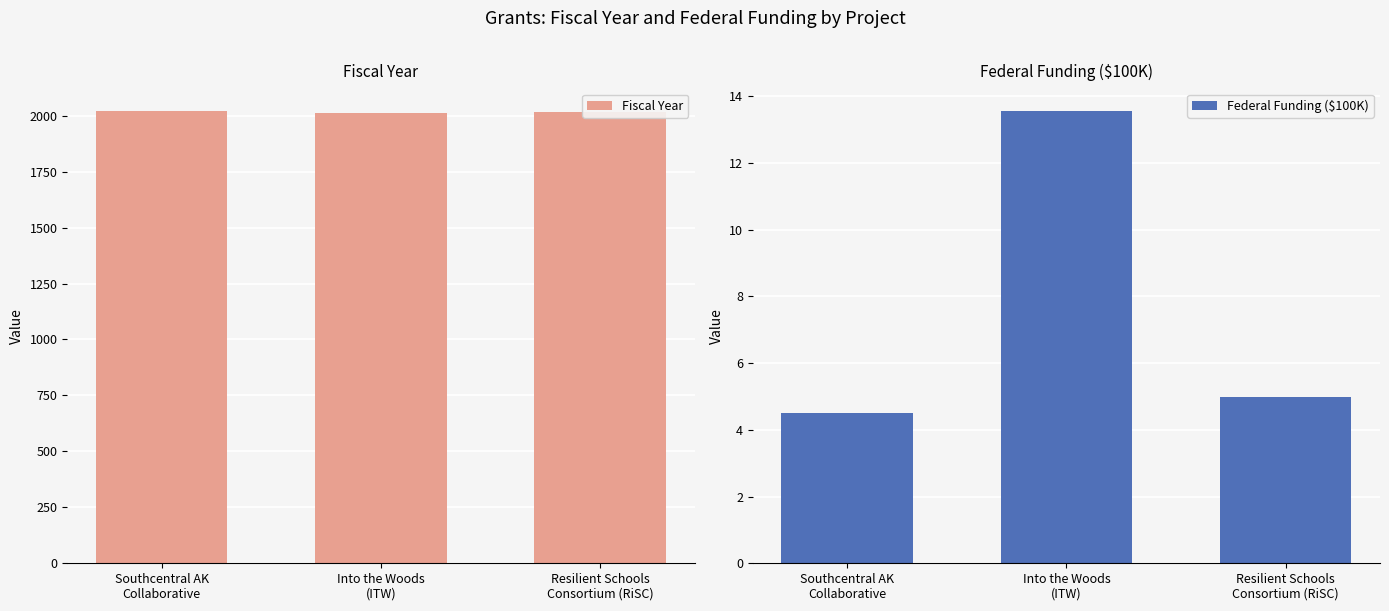

Reading left to right, what are all the values shown in this chart?

Fiscal Year: Southcentral AK
Collaborative=2021.0	Into the Woods
(ITW)=2012.0	Resilient Schools
Consortium (RiSC)=2016.0
Federal Funding ($100K): Southcentral AK
Collaborative=4.5	Into the Woods
(ITW)=13.6	Resilient Schools
Consortium (RiSC)=5.0